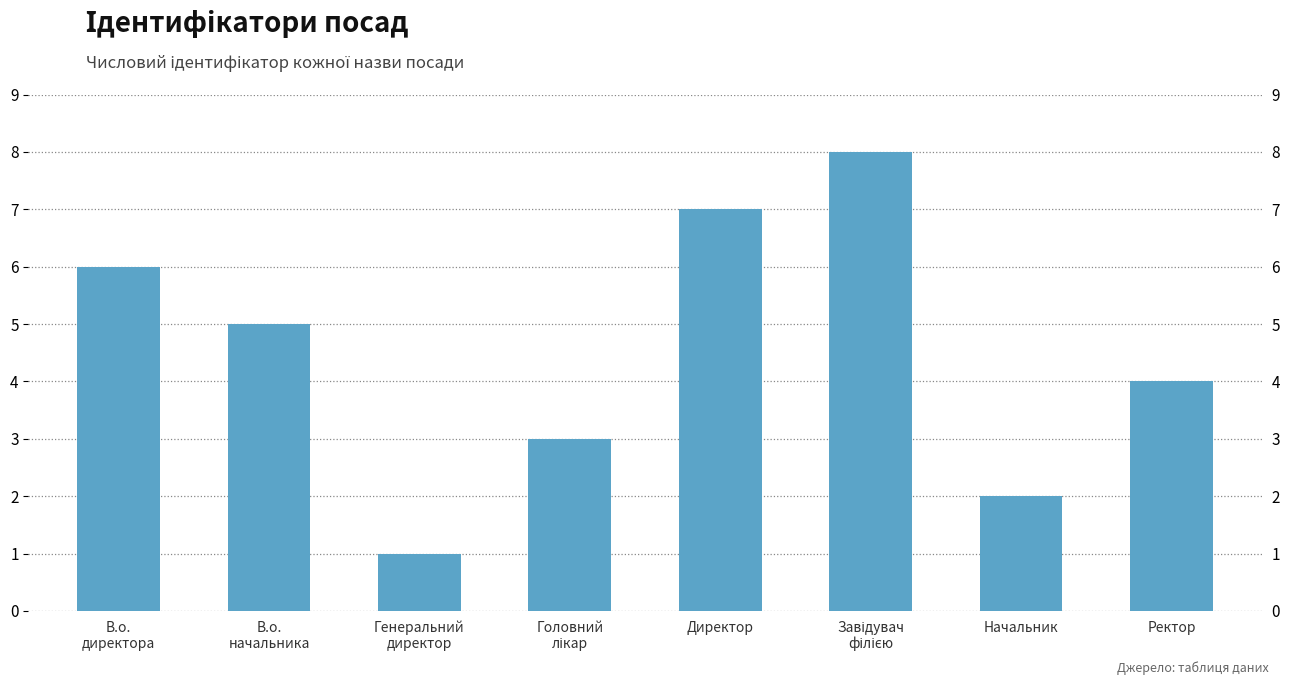

Which has a higher value, Завідувач
філією or Генеральний
директор?

Завідувач
філією